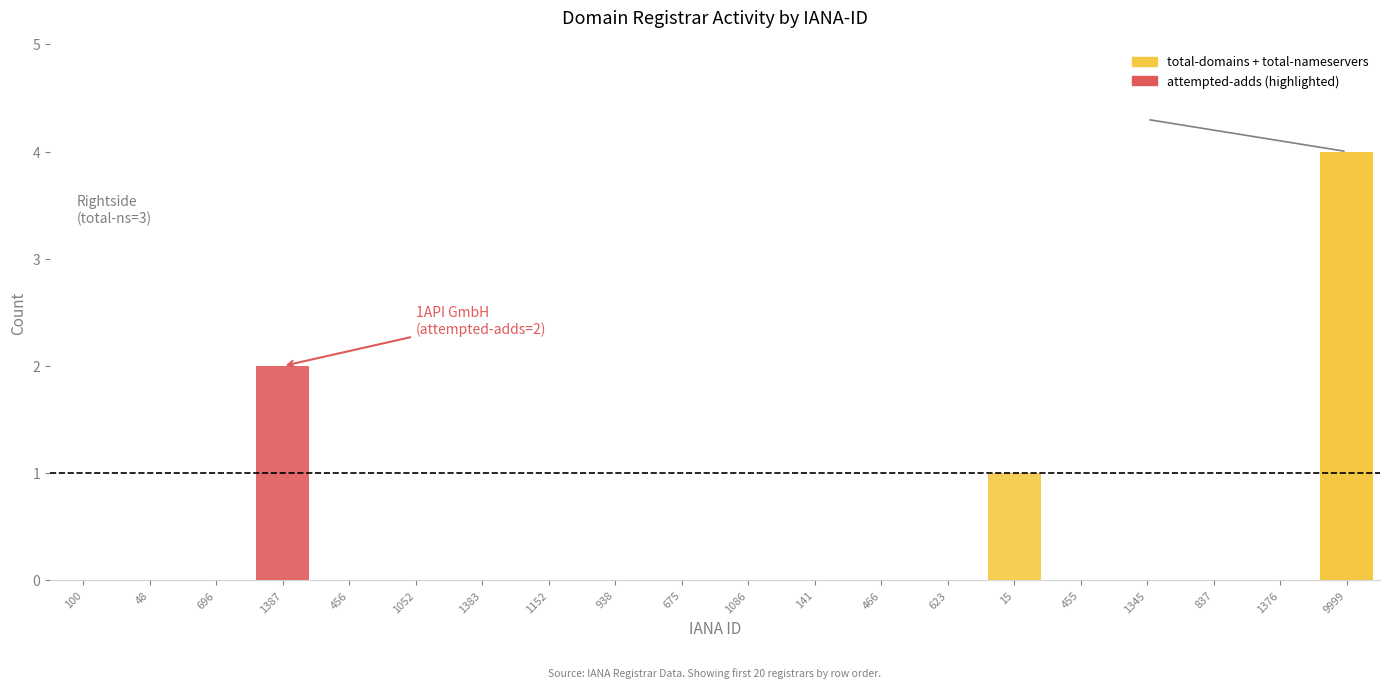

The value of attempted-adds at 456 is 0. True or false?

True